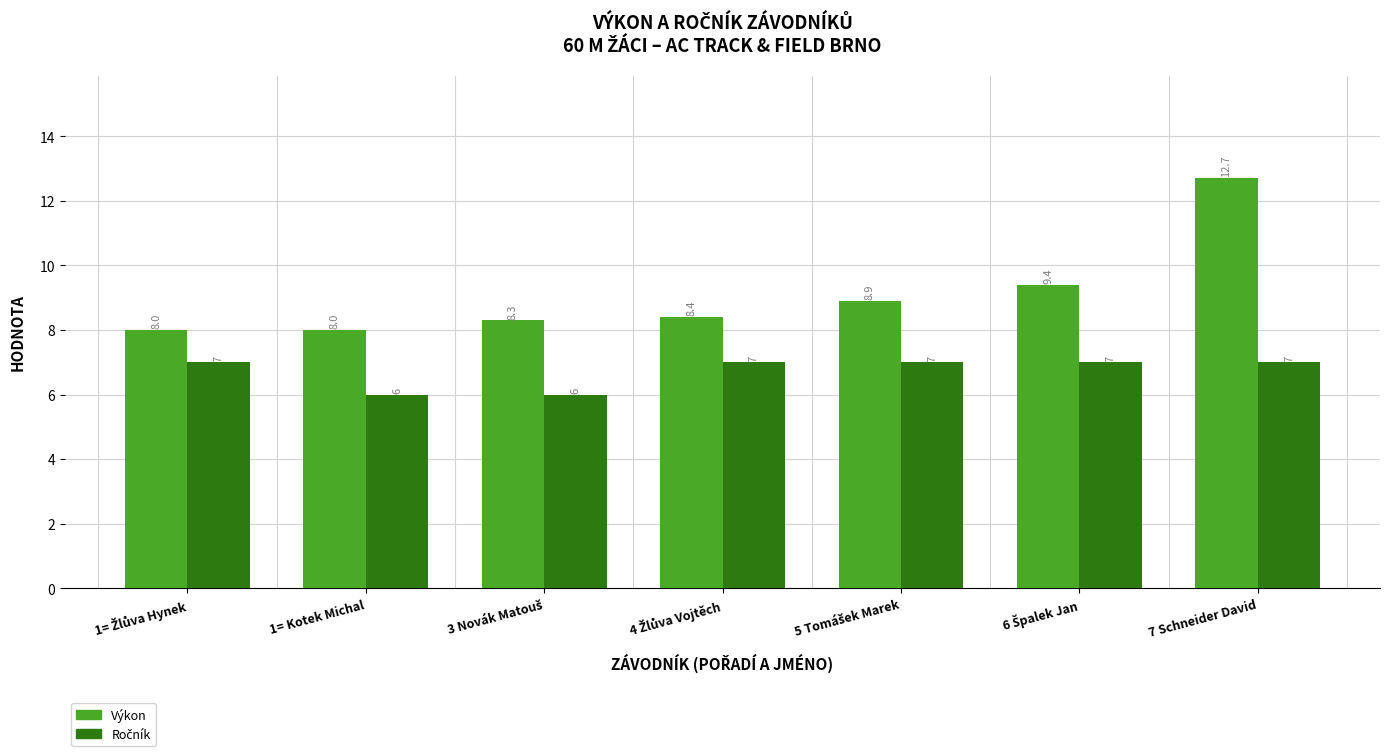

What is the smallest value displayed?

6.0